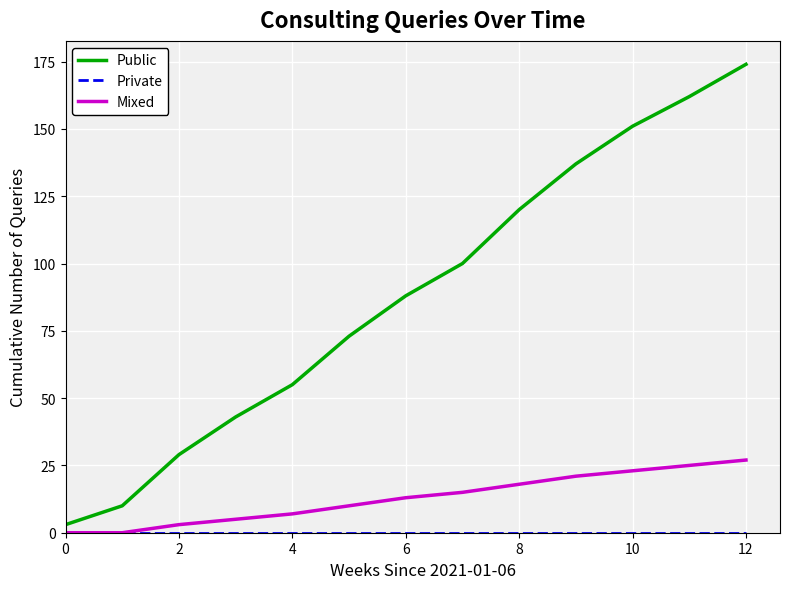

Which series has the widest spread of values?

Public